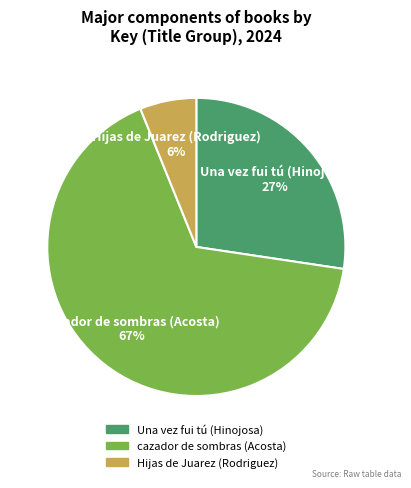

Rank the categories by value from lowest to highest.

Hijas de Juarez (Rodriguez), Una vez fui tú (Hinojosa), cazador de sombras (Acosta)